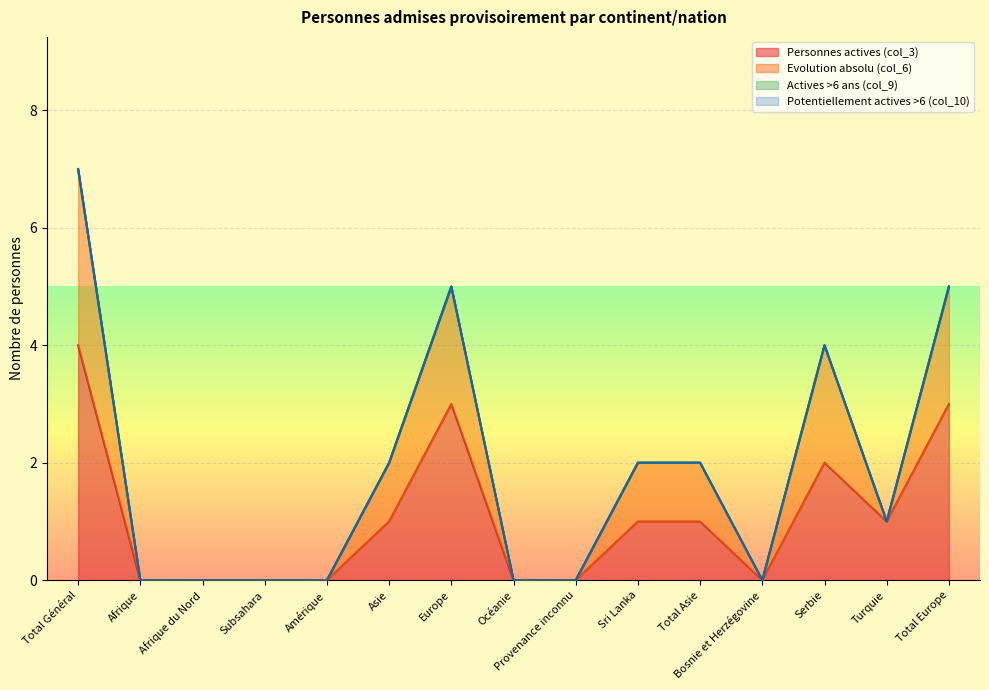

Does the chart display data point markers on the line(s)?

No